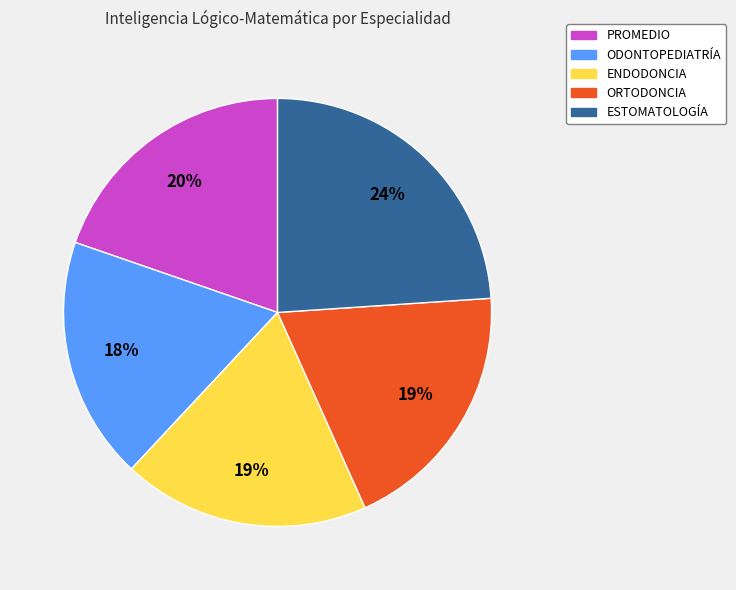

What percentage is the ESTOMATOLOGÍA slice, to the nearest percent?

24%